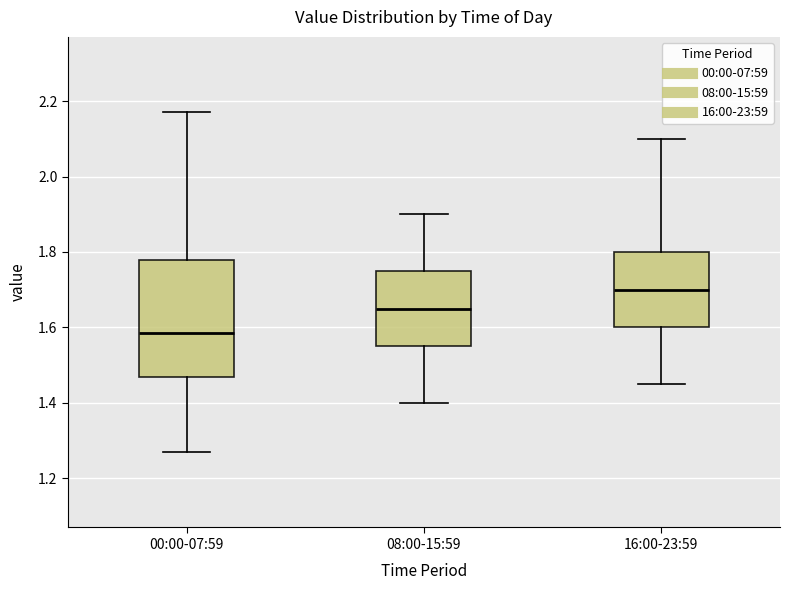

Comparing the boxes themselves (not the whiskers), which one is the tallest?

00:00-07:59